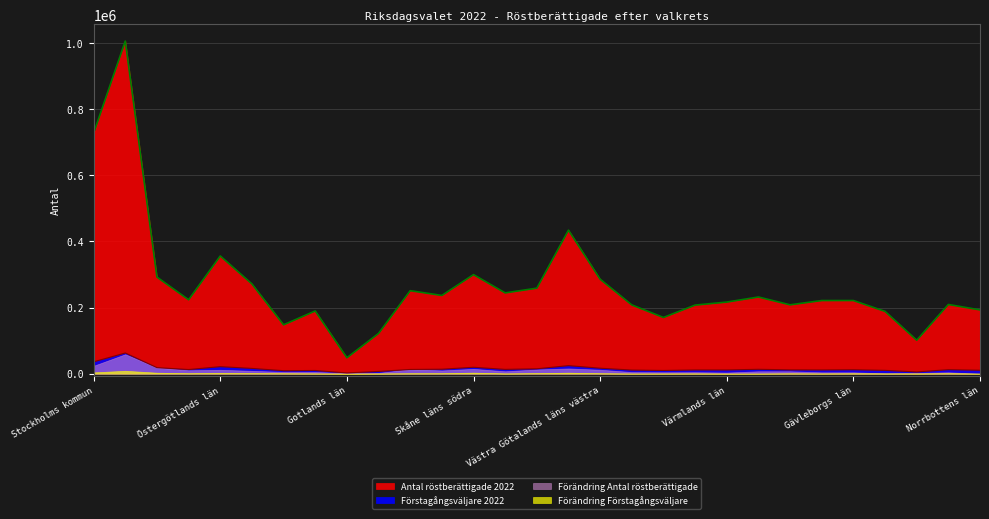

Does the chart display data point markers on the line(s)?

No